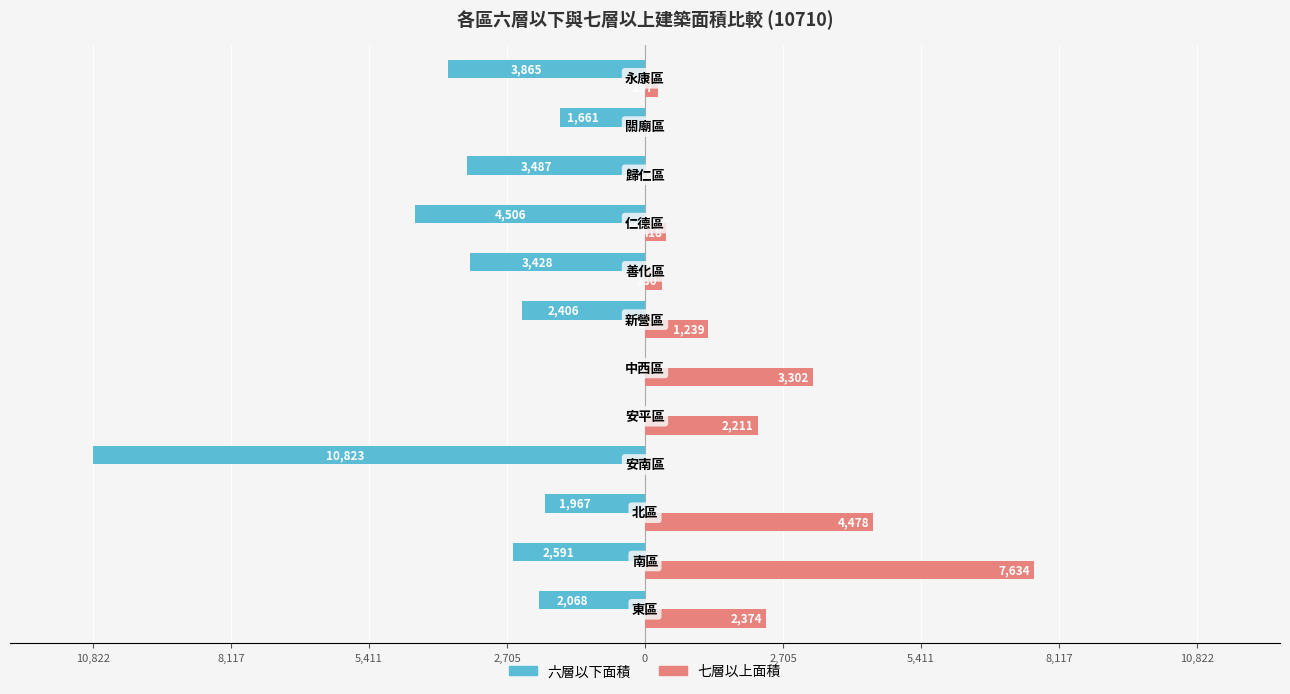

Which series has the largest range (max minus min)?

六層以下面積